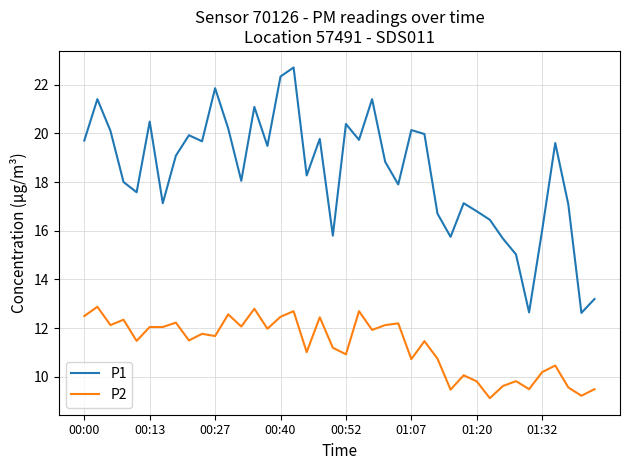

Rank the series by their maximum value, from lowest to highest.

P2, P1